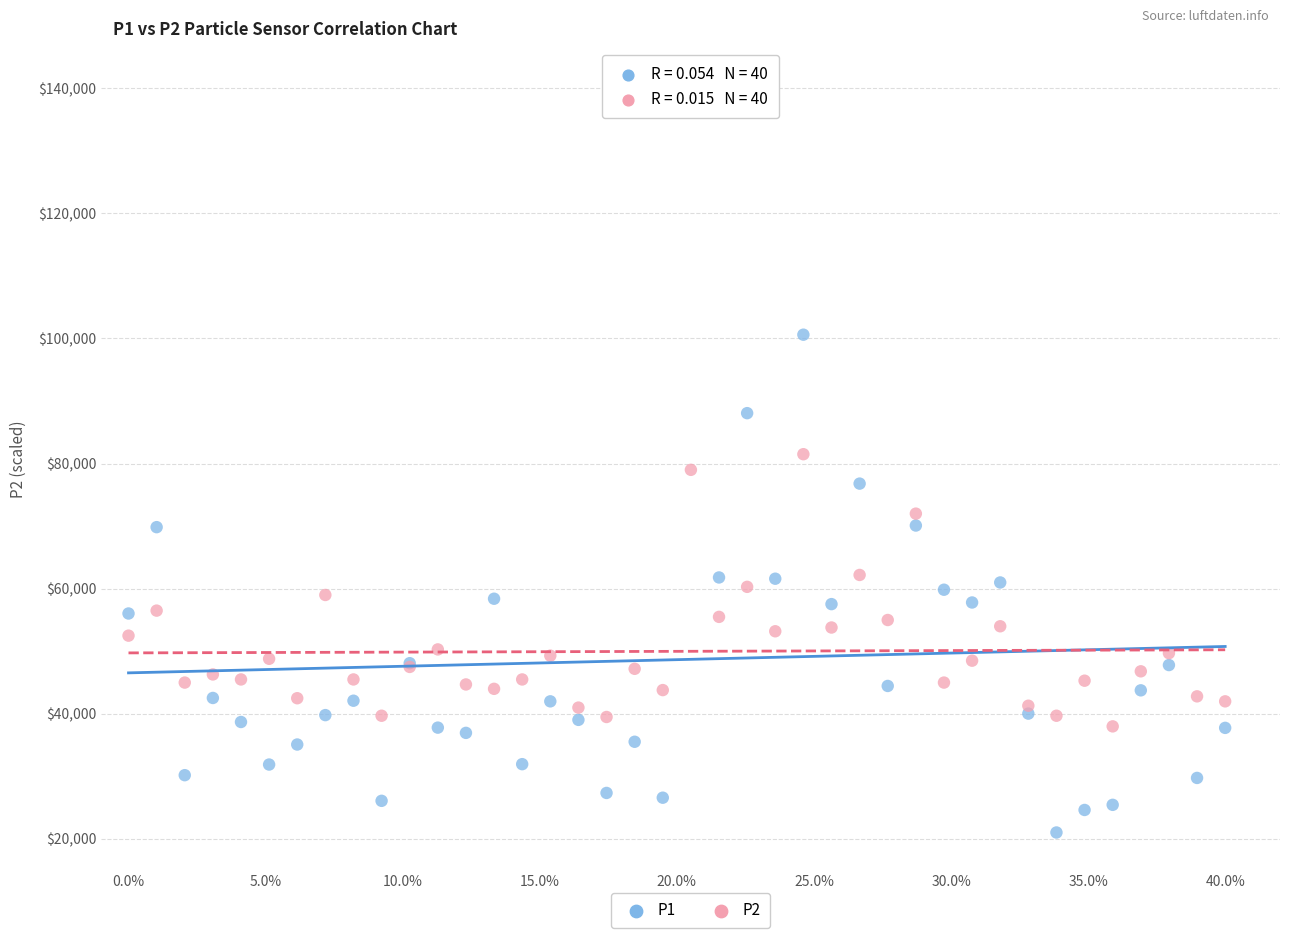

Which series contains the lowest Y value?

P1